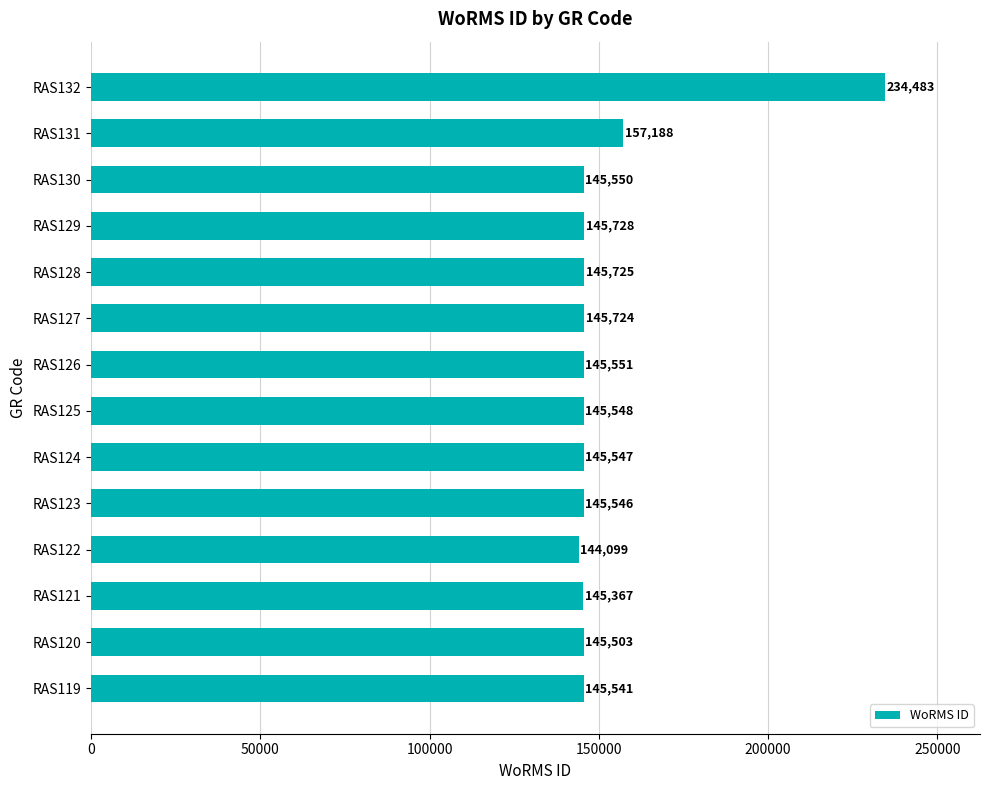

Are the bars horizontal?

Yes